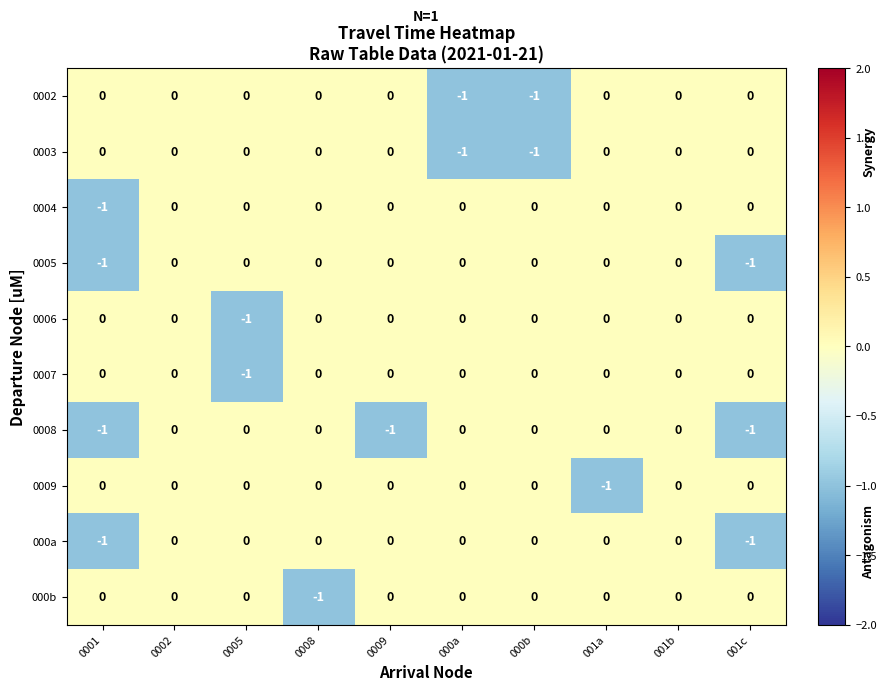

Count the number of data series in this chart.

10